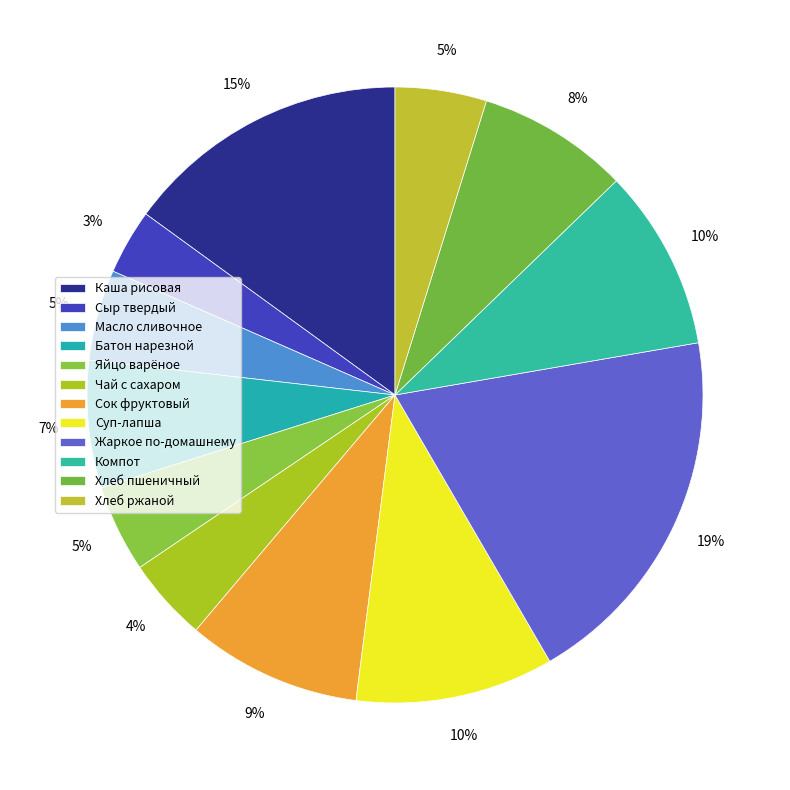

How many slices are in this pie chart?

12